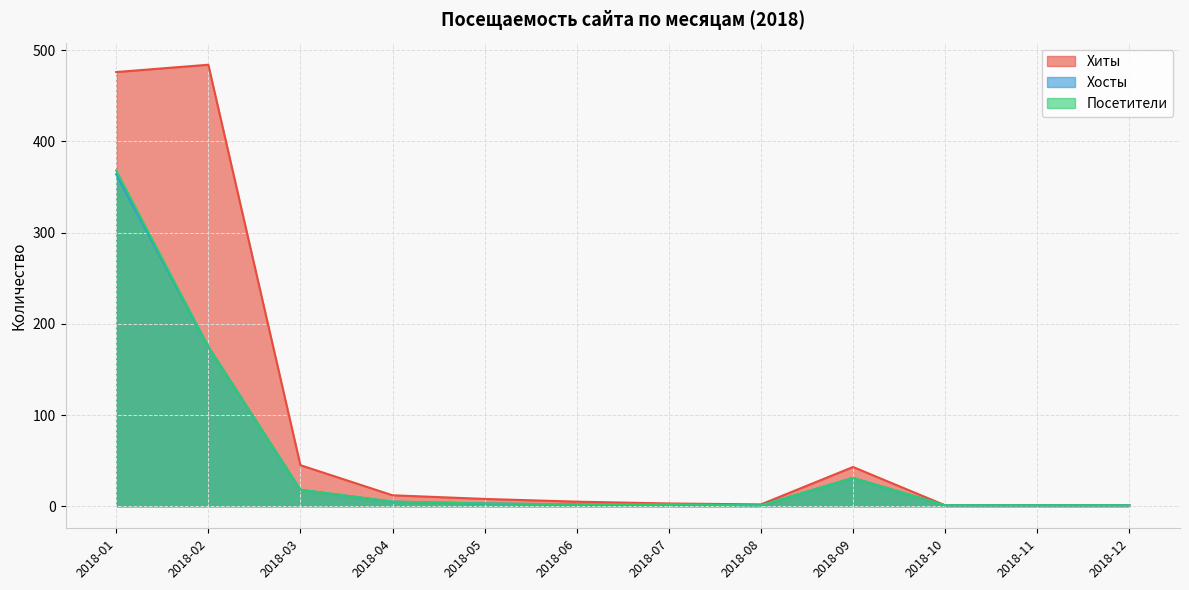

True or false: Хиты and Хосты cross at least once.

False